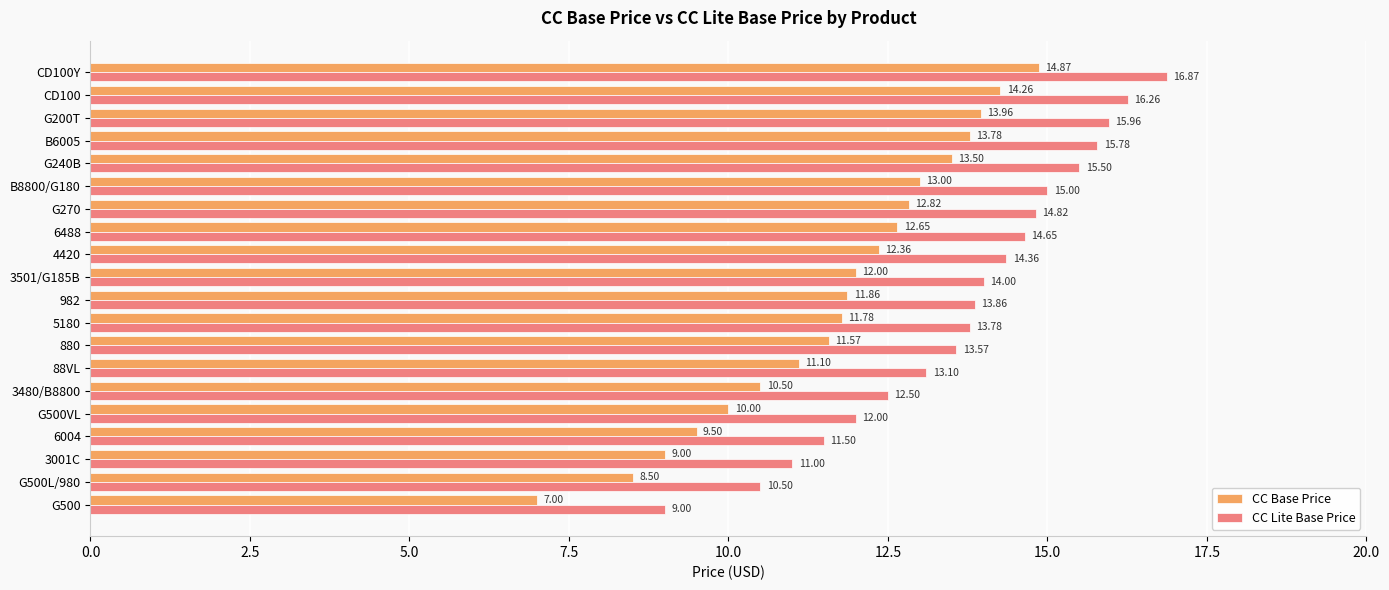

At which category is the sum across all series the highest?

CD100Y